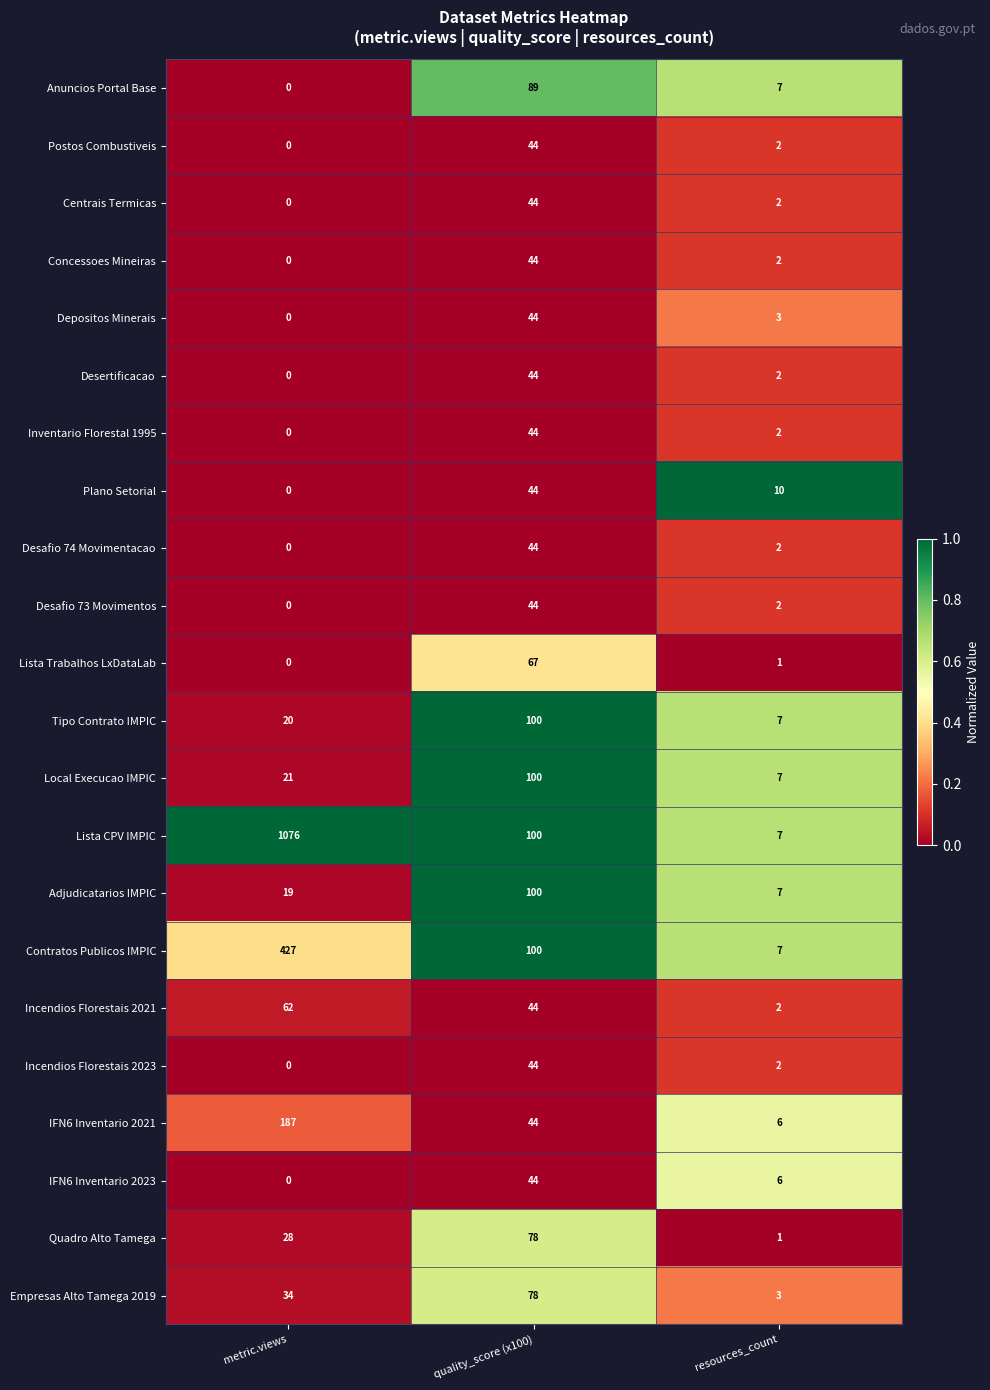

At which label does Incendios Florestais 2021 first exceed 44?

metric.views